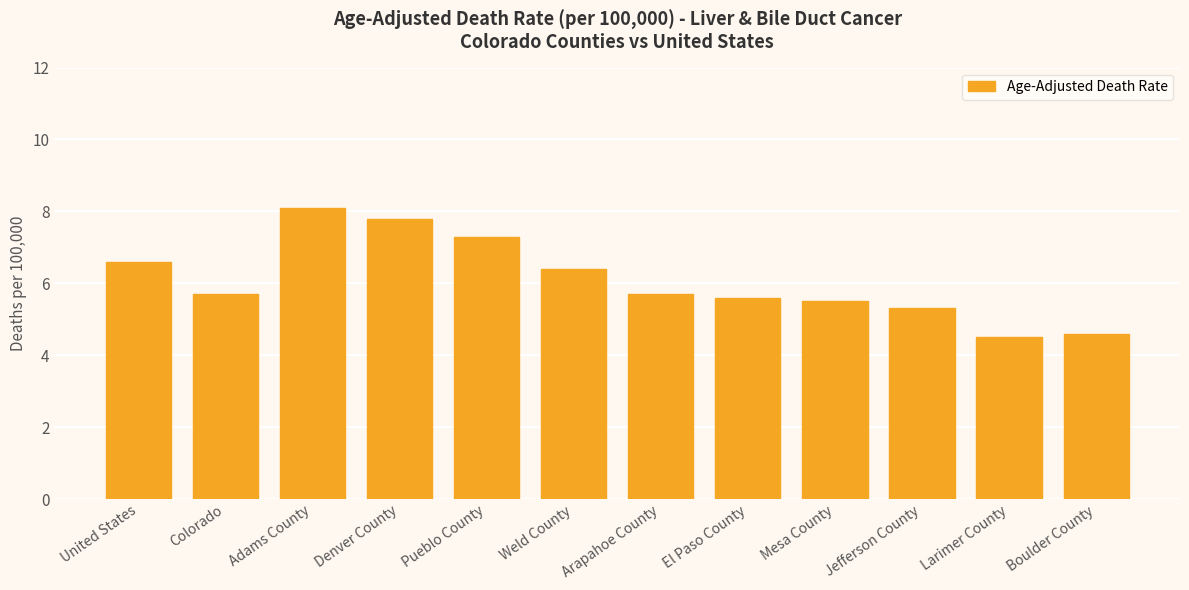

Reading left to right, transcribe all the data shown in this chart.

United States=6.6	Colorado=5.7	Adams County=8.1	Denver County=7.8	Pueblo County=7.3	Weld County=6.4	Arapahoe County=5.7	El Paso County=5.6	Mesa County=5.5	Jefferson County=5.3	Larimer County=4.5	Boulder County=4.6